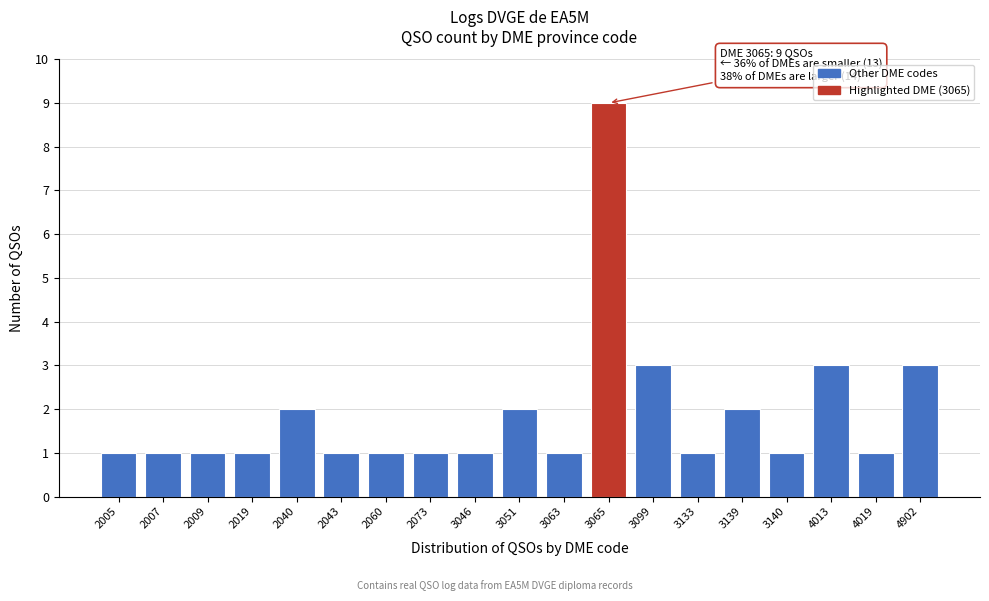

Reading left to right, extract all data points from this chart.

1	1	1	1	2	1	1	1	1	2	1	9	3	1	2	1	3	1	3